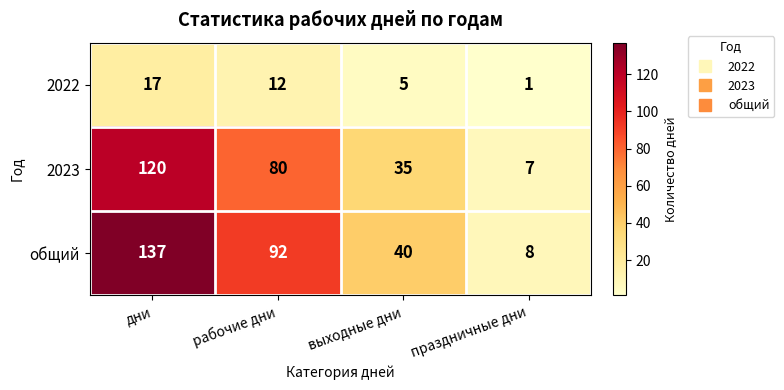

Rank the categories by 2022 value from lowest to highest.

праздничные дни, выходные дни, рабочие дни, дни